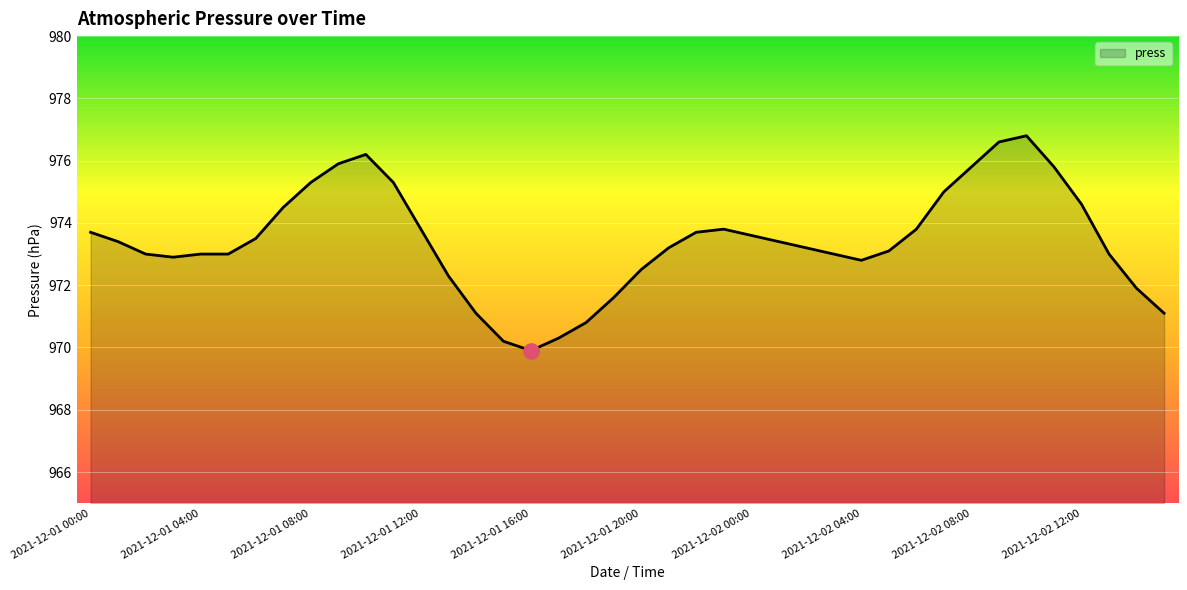

What is the minimum value shown in the chart?

969.9